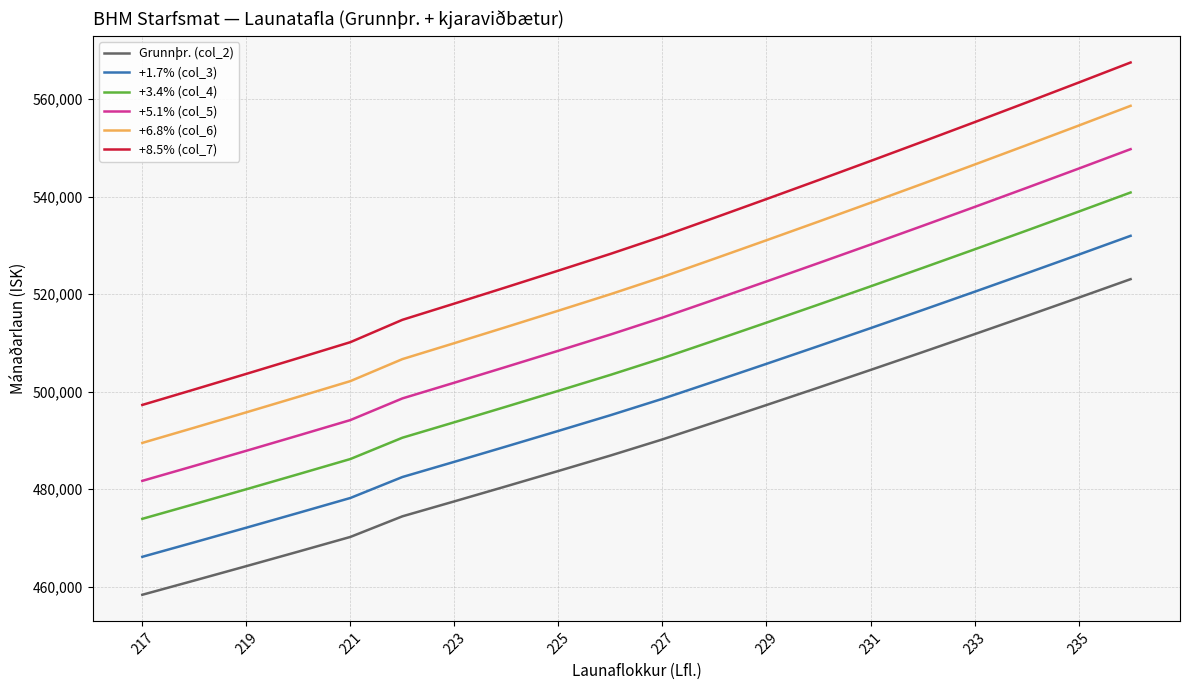

What is the highest value of the +1.7% (col_3) series?

531980.5